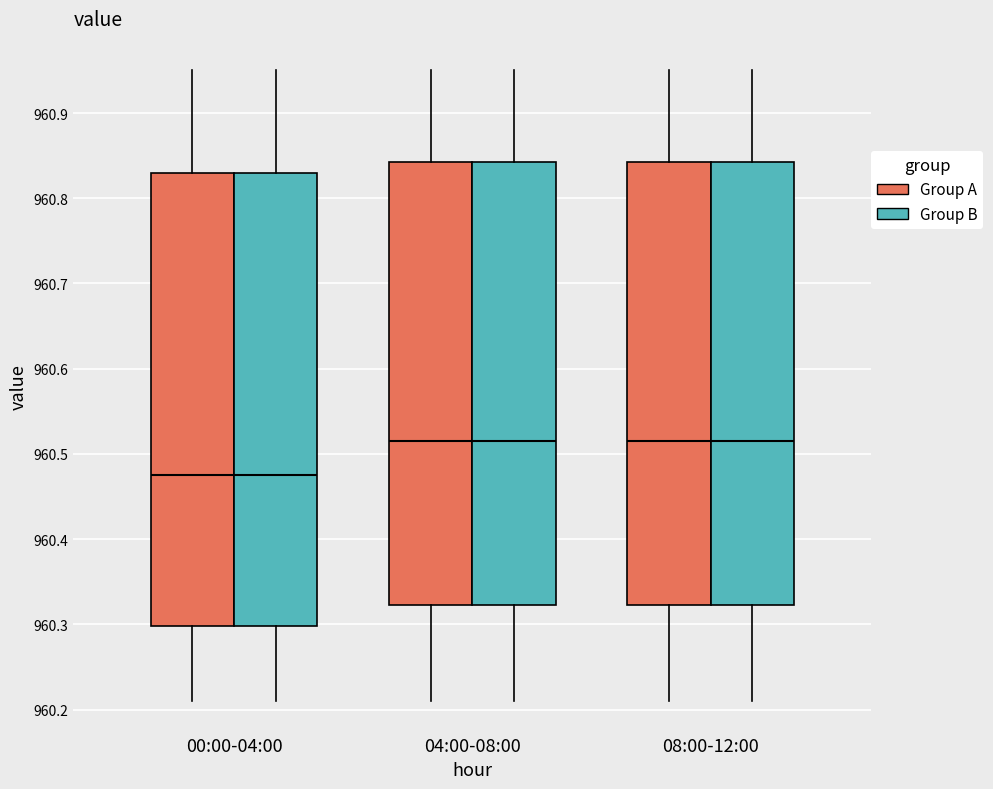

Where does the median line of the box for 04:00-08:00 (Group B) sit on the y-axis? The values are not printed on the chart, so give them approximately, as read against the axis.

960.52